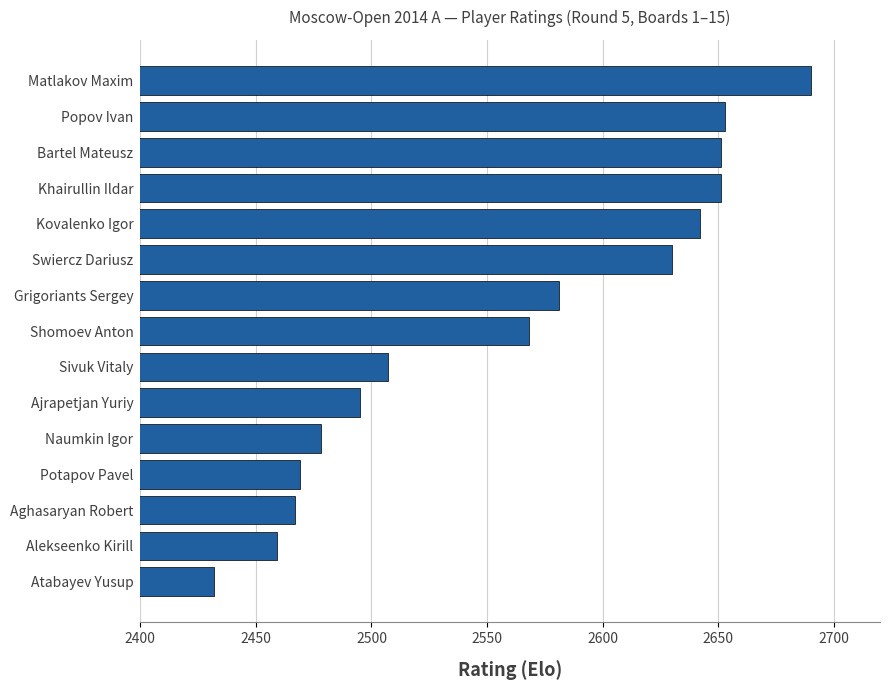

At which category does the chart reach its peak across all series?

Matlakov Maxim